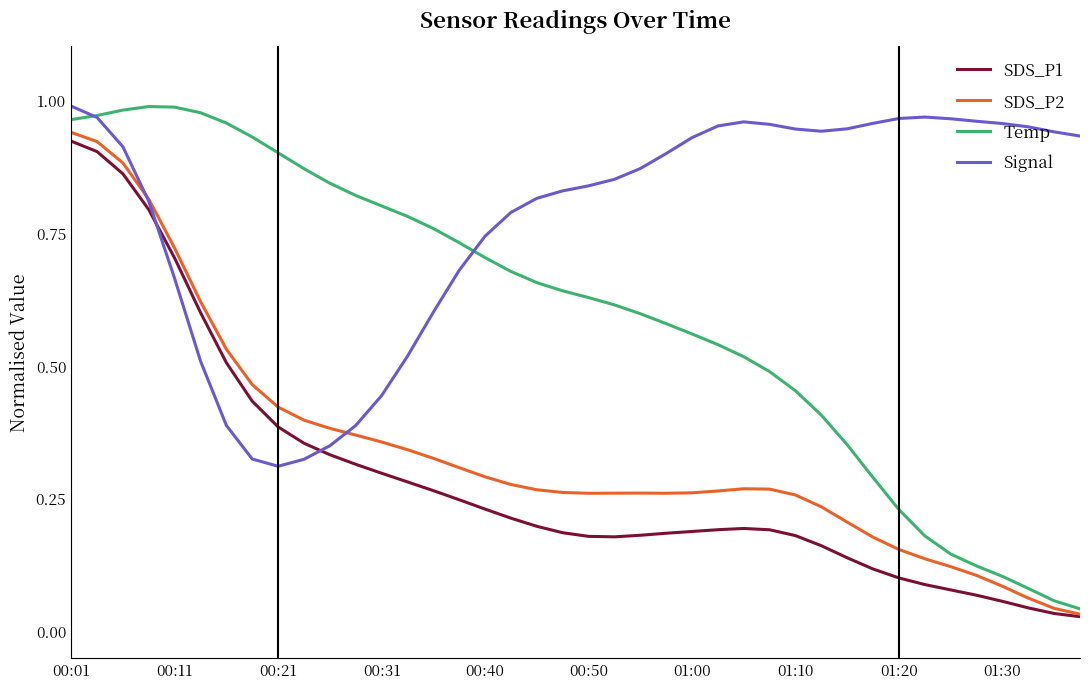

How many categories are shown in the chart?

40